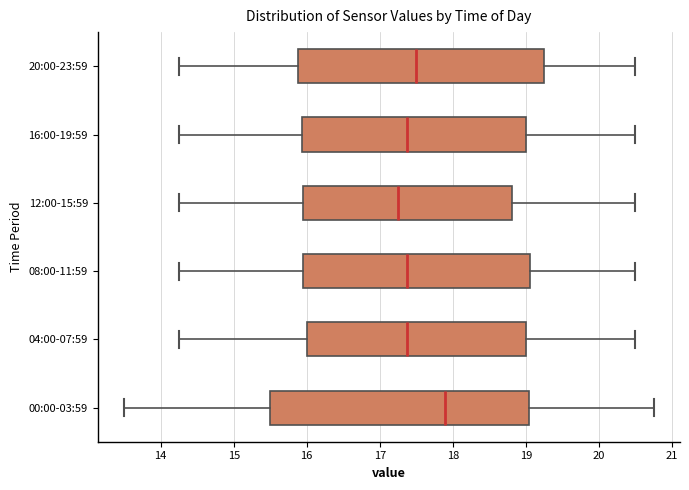

Where does the median line of the box for 16:00-19:59 sit on the x-axis? The values are not printed on the chart, so give them approximately, as read against the axis.

17.4